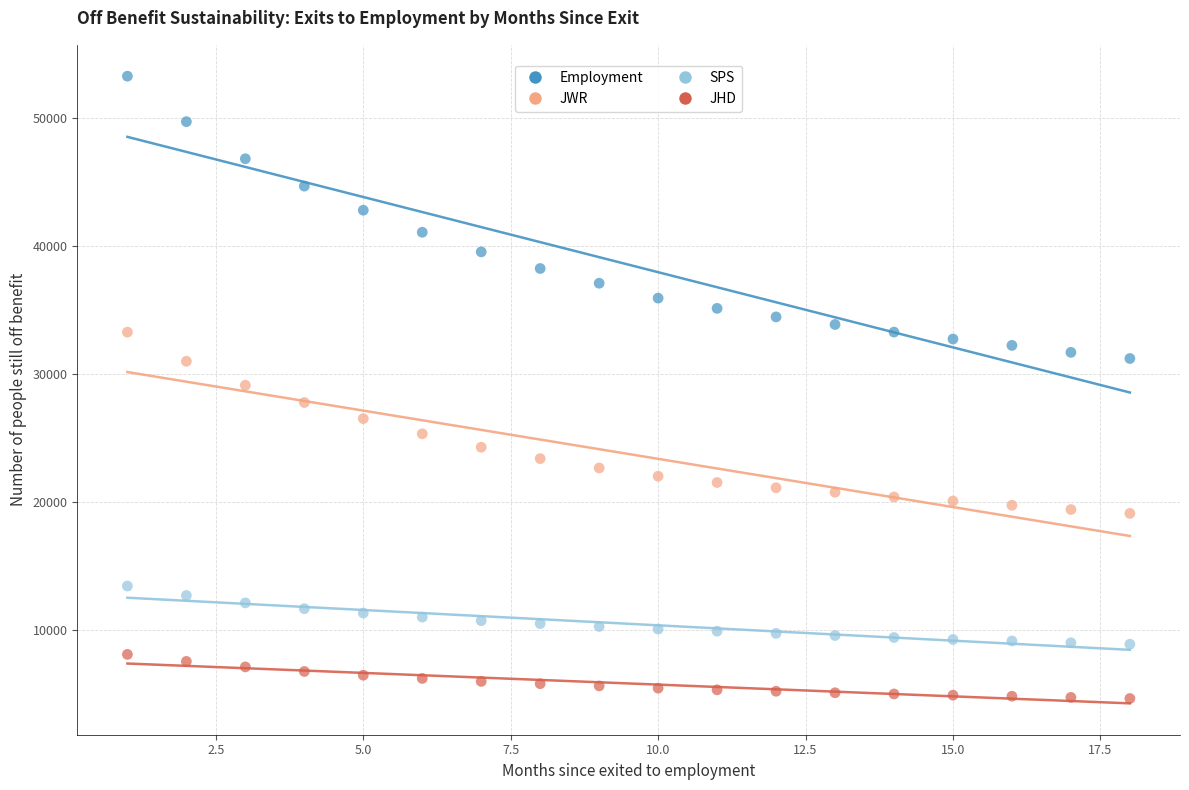

Which series has the widest spread of Y values?

Employment